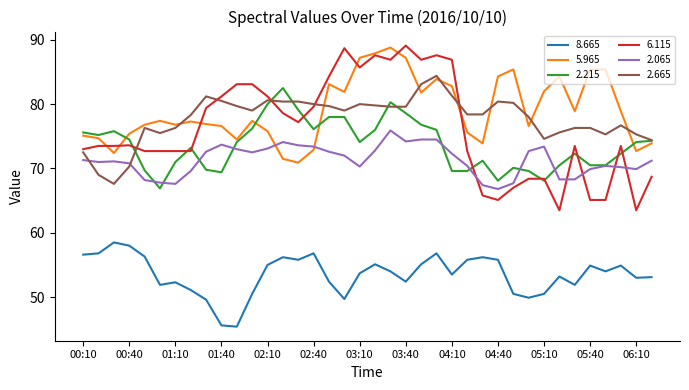

Count the number of data series in this chart.

6